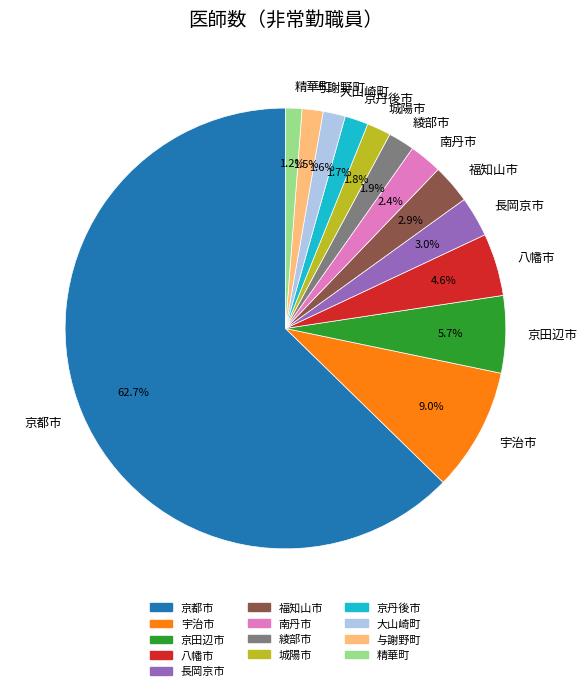

Combined, what portion of the pie is 綾部市 and 城陽市?

3.7%